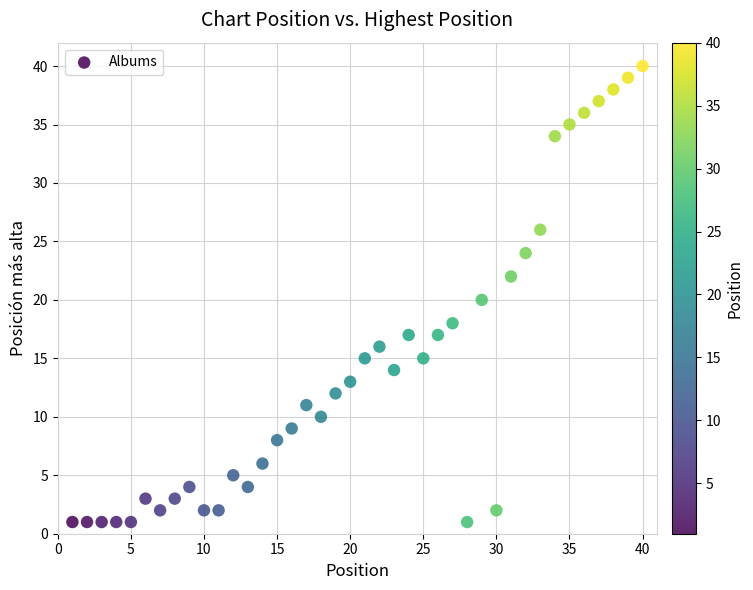

What is the range of Y values (max minus min)?

39